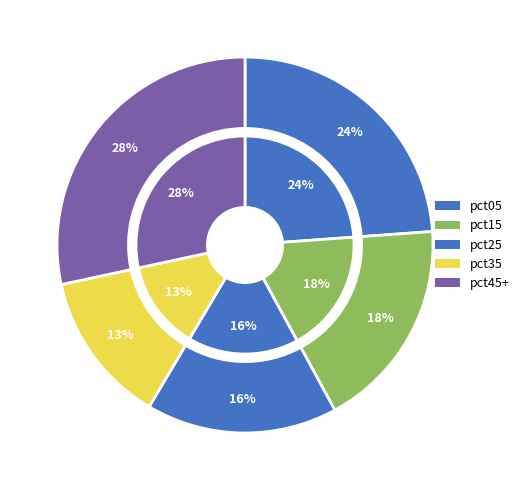

How many segments does this pie chart have?

10